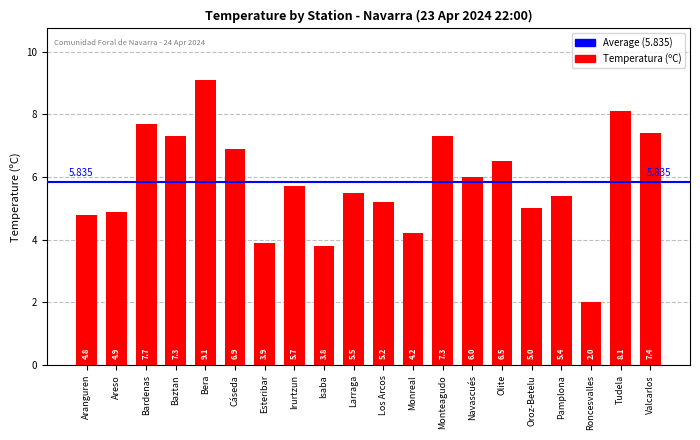

How many bars are there in total?

20